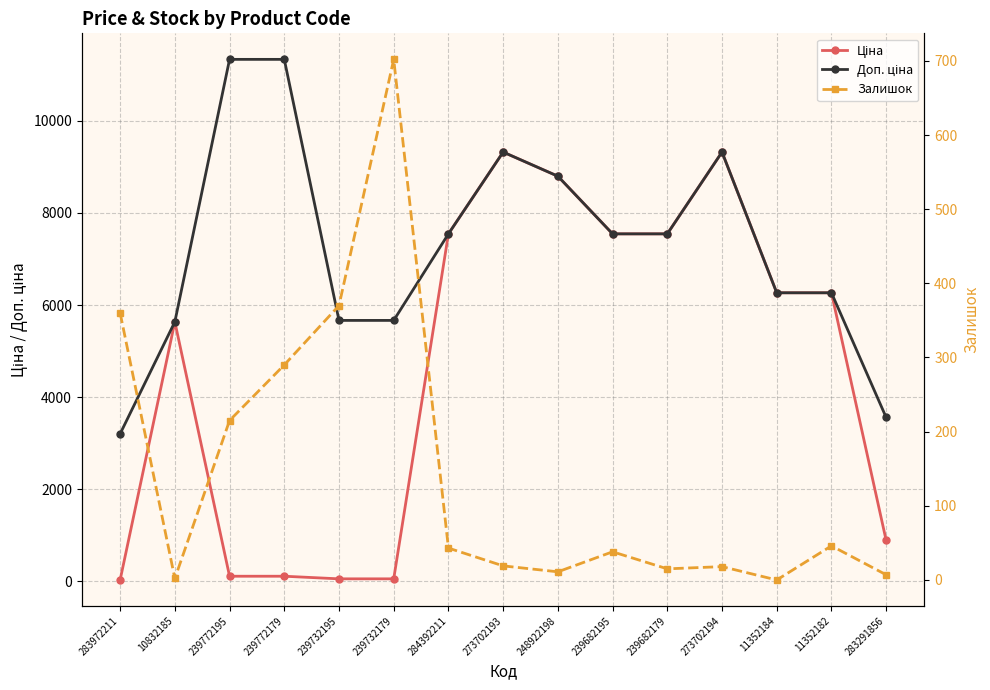

At which category is the sum across all series the highest?

273702193